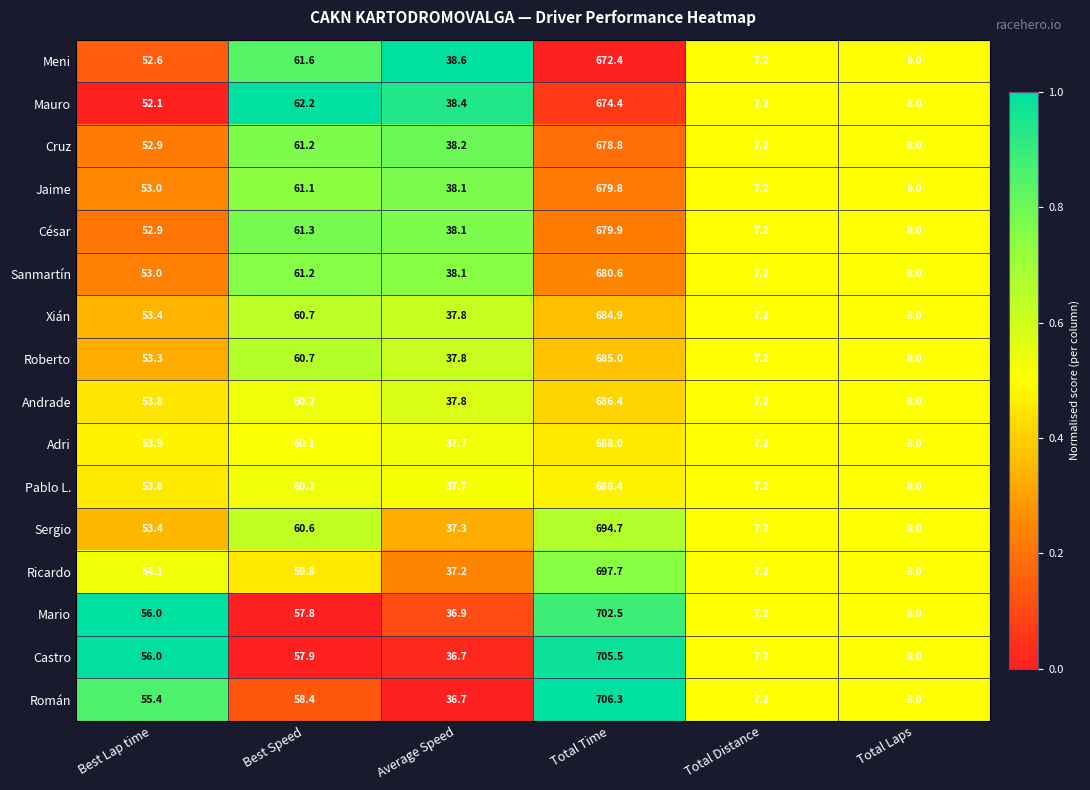

The Pablo L. series shows 12.3 at Total Laps. True or false?

False